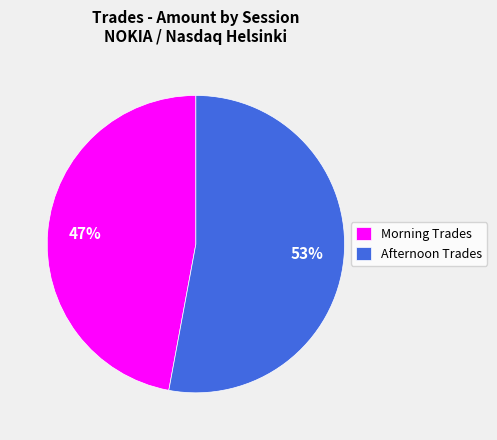

To the nearest percent, what portion does Afternoon Trades represent?

53%